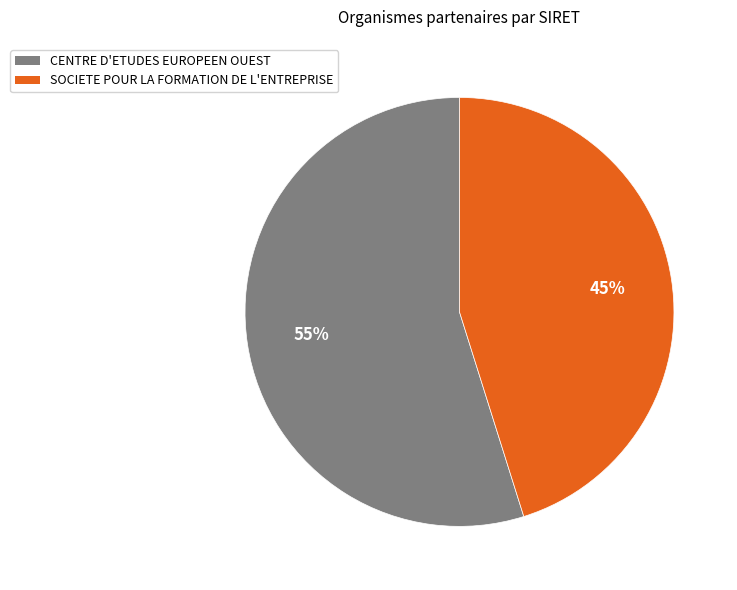

Between CENTRE D'ETUDES EUROPEEN OUEST and SOCIETE POUR LA FORMATION DE L'ENTREPRISE, which is larger?

CENTRE D'ETUDES EUROPEEN OUEST